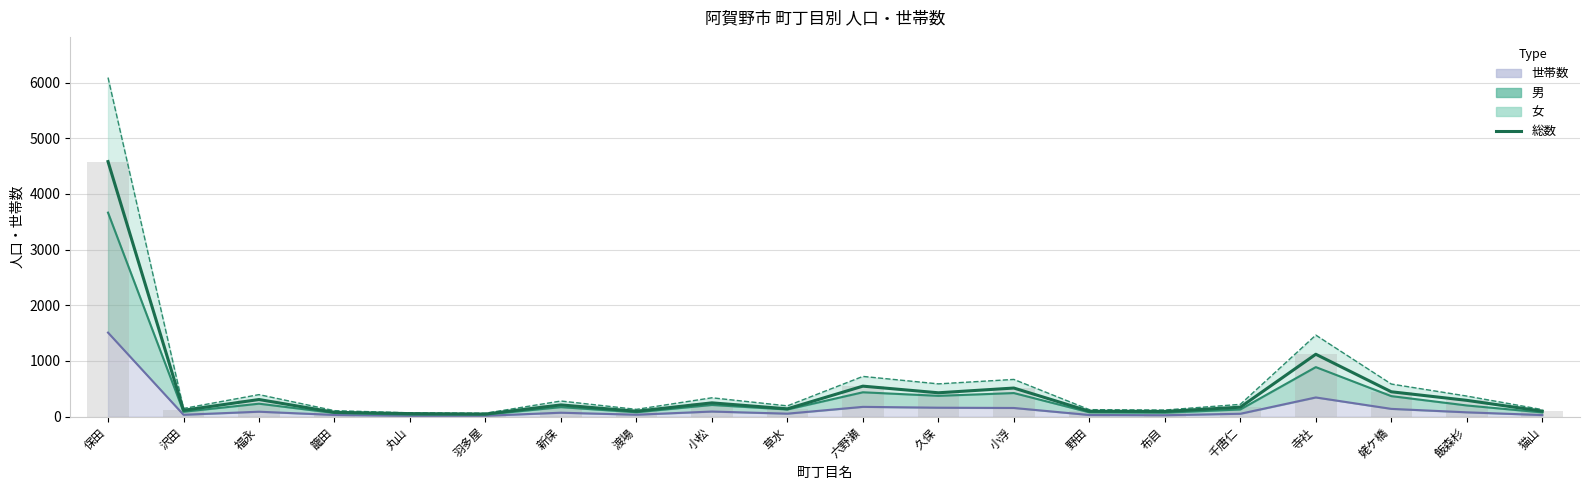

What position from the left is 保田?

1